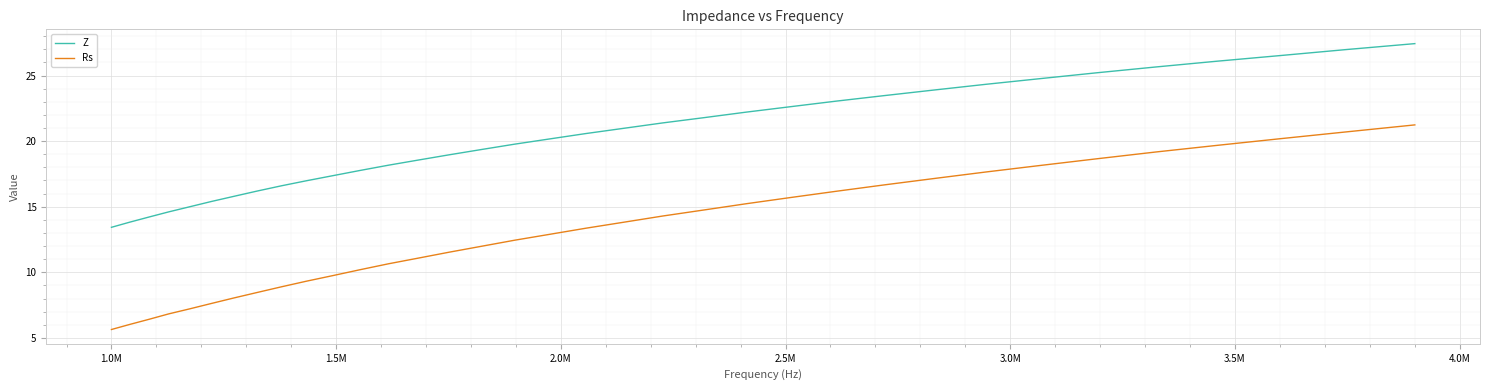

Does the chart display data point markers on the line(s)?

No